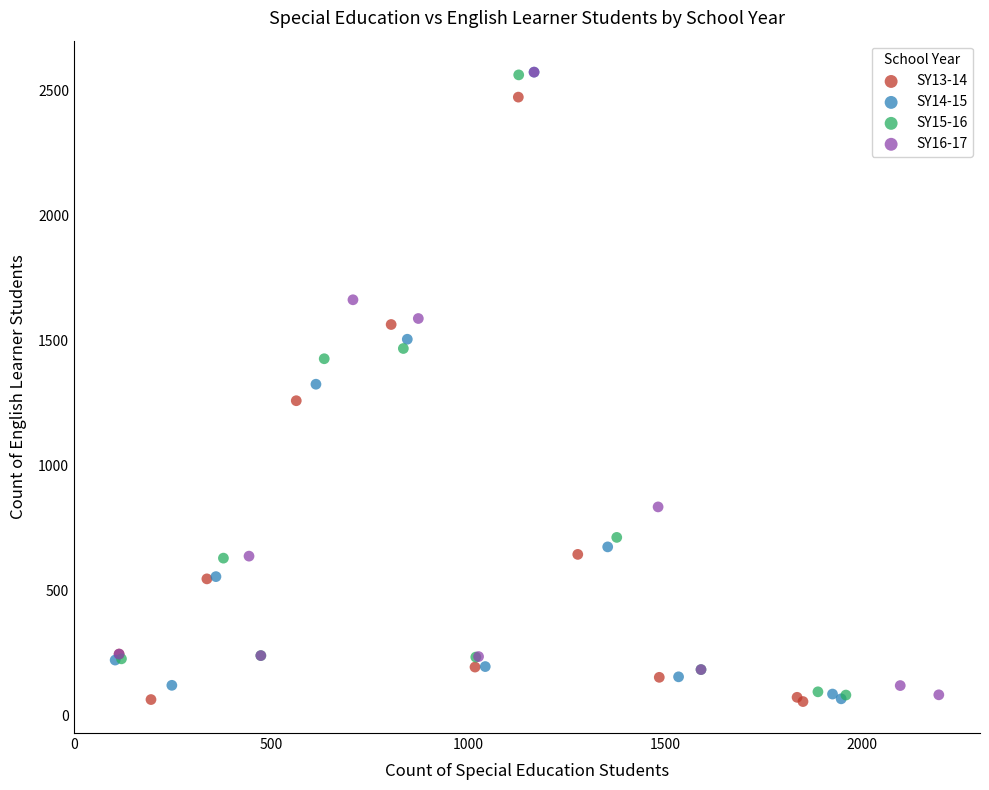

Which series has the widest spread of Y values?

SY14-15